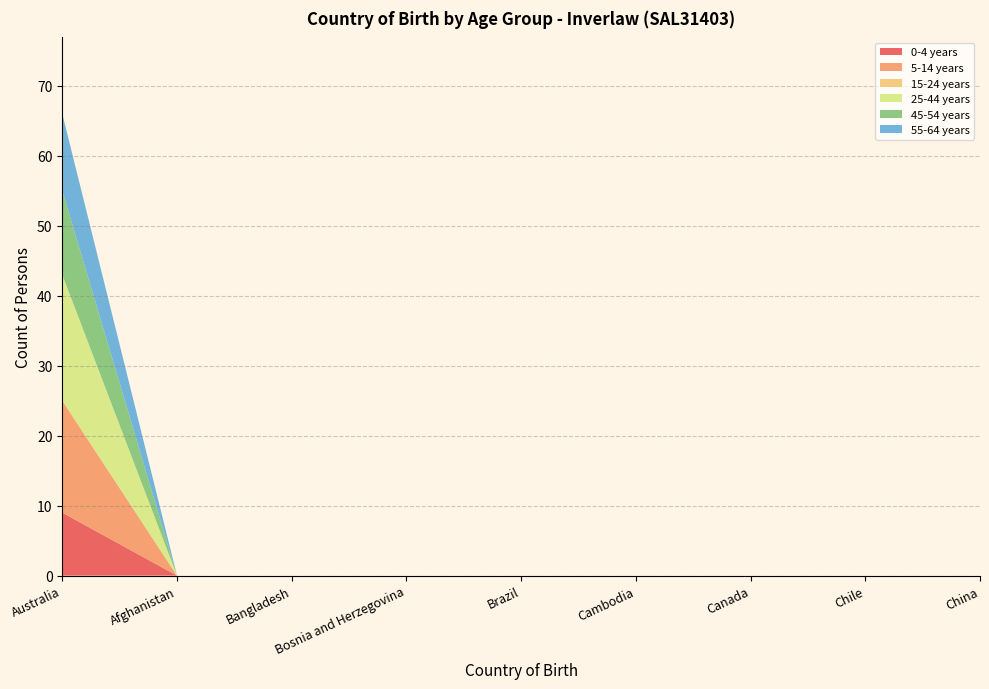

Reading left to right, extract all data points from this chart.

0-4 years: 9	0	0	0	0	0	0	0	0
5-14 years: 16	0	0	0	0	0	0	0	0
15-24 years: 0	0	0	0	0	0	0	0	0
25-44 years: 18	0	0	0	0	0	0	0	0
45-54 years: 12	0	0	0	0	0	0	0	0
55-64 years: 11	0	0	0	0	0	0	0	0